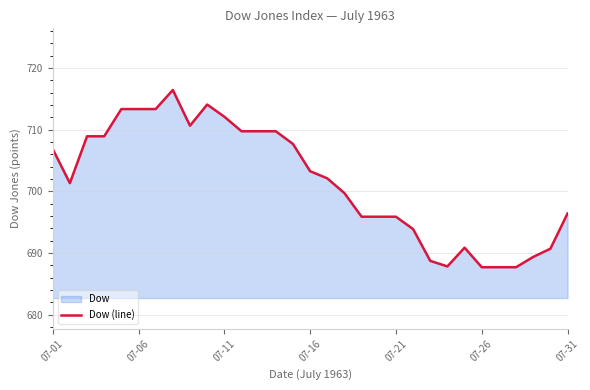

What is the maximum value shown in the chart?

716.5